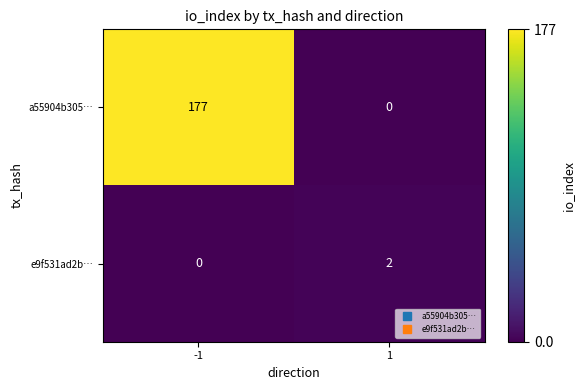

How many series are shown in this chart?

2